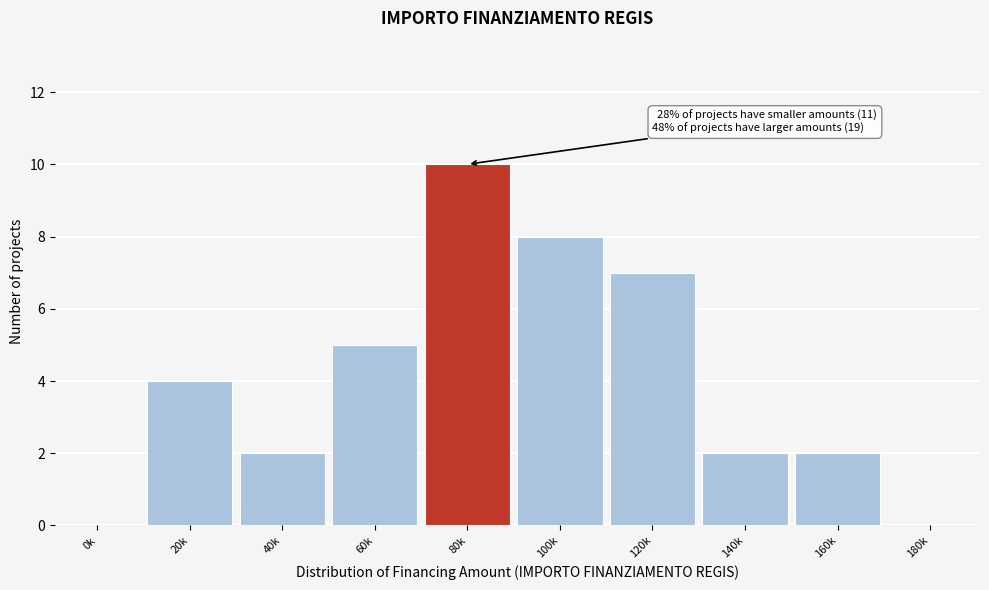

Reading left to right, extract all data points from this chart.

0k=0	20k=4	40k=2	60k=5	80k=10	100k=8	120k=7	140k=2	160k=2	180k=0